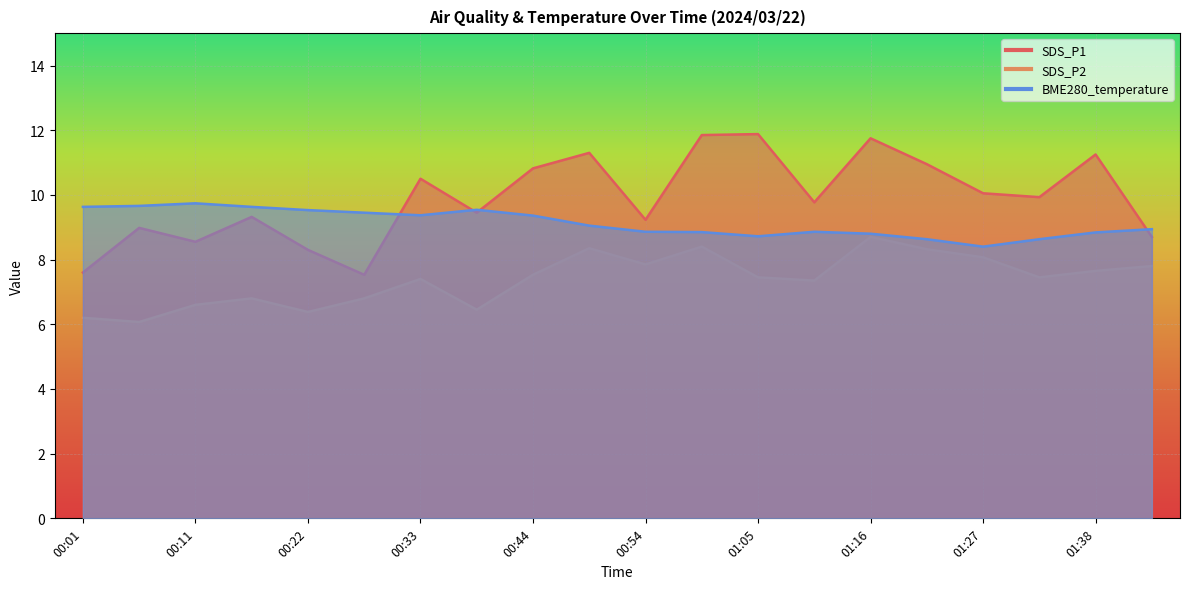

Reading right to left, what are all the values shown in this chart?

SDS_P1: 8.7	11.2	9.9	10.1	10.9	11.8	9.8	11.9	11.8	9.2	11.3	10.8	9.4	10.5	7.5	8.3	9.3	8.6	9.0	7.6
SDS_P2: 7.8	7.7	7.5	8.1	8.3	8.7	7.3	7.5	8.4	7.8	8.3	7.5	6.5	7.4	6.8	6.4	6.8	6.6	6.1	6.2
BME280_temperature: 8.9	8.8	8.6	8.4	8.6	8.8	8.9	8.7	8.8	8.9	9.1	9.4	9.5	9.4	9.4	9.5	9.6	9.7	9.7	9.6